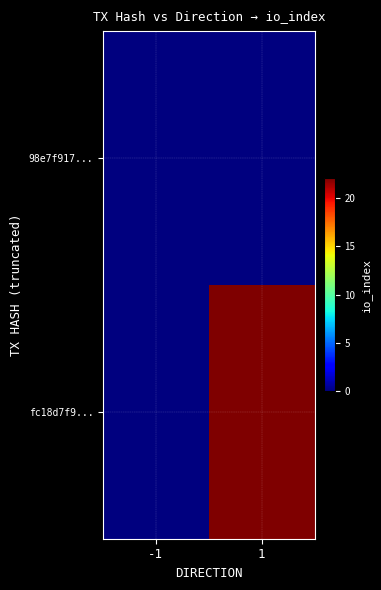

Which series has the largest total across all categories?

fc18d7f9...